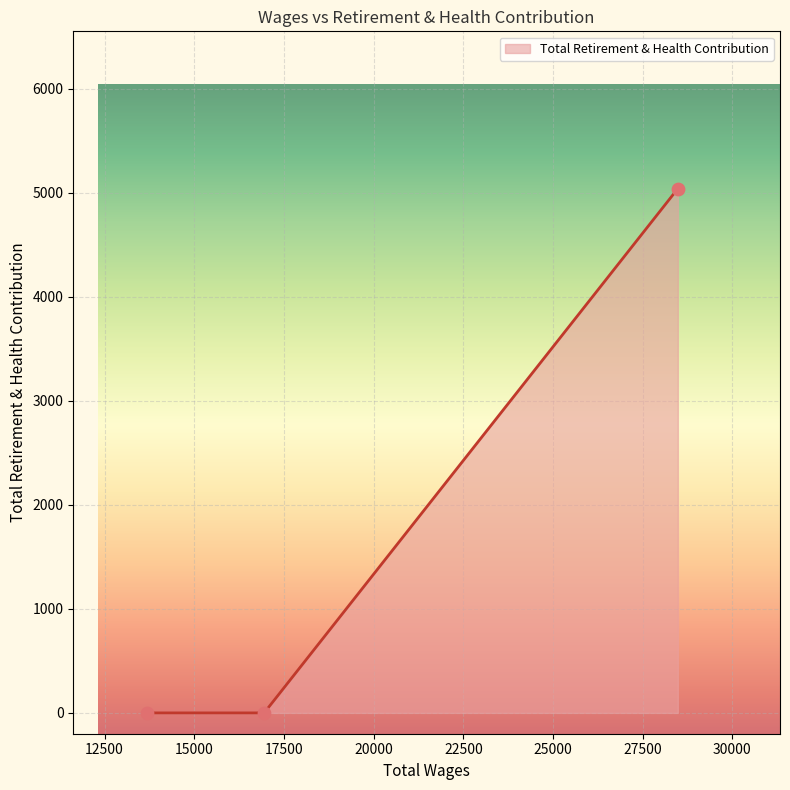

What is the maximum value shown in the chart?

5038